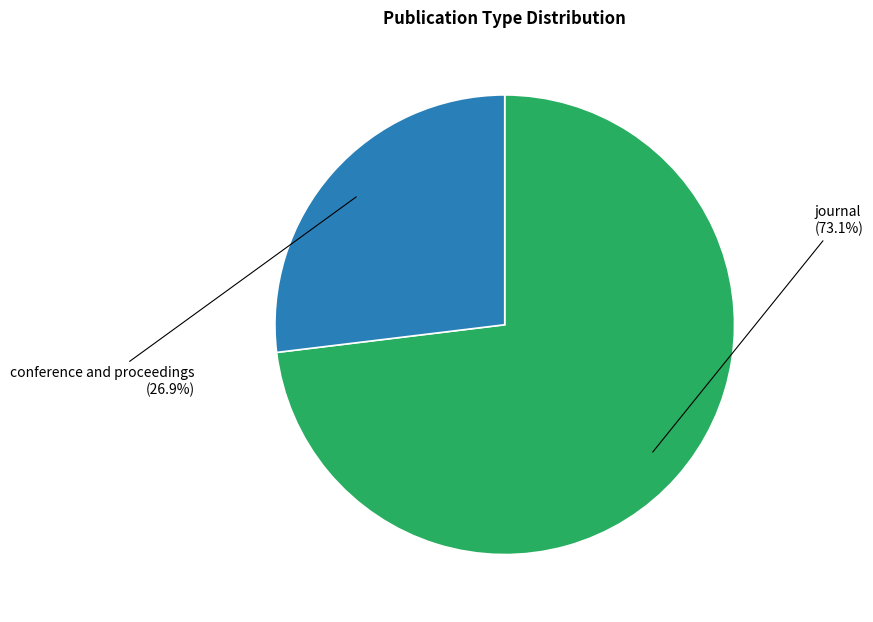

Is there any slice that represents more than half of the pie?

Yes